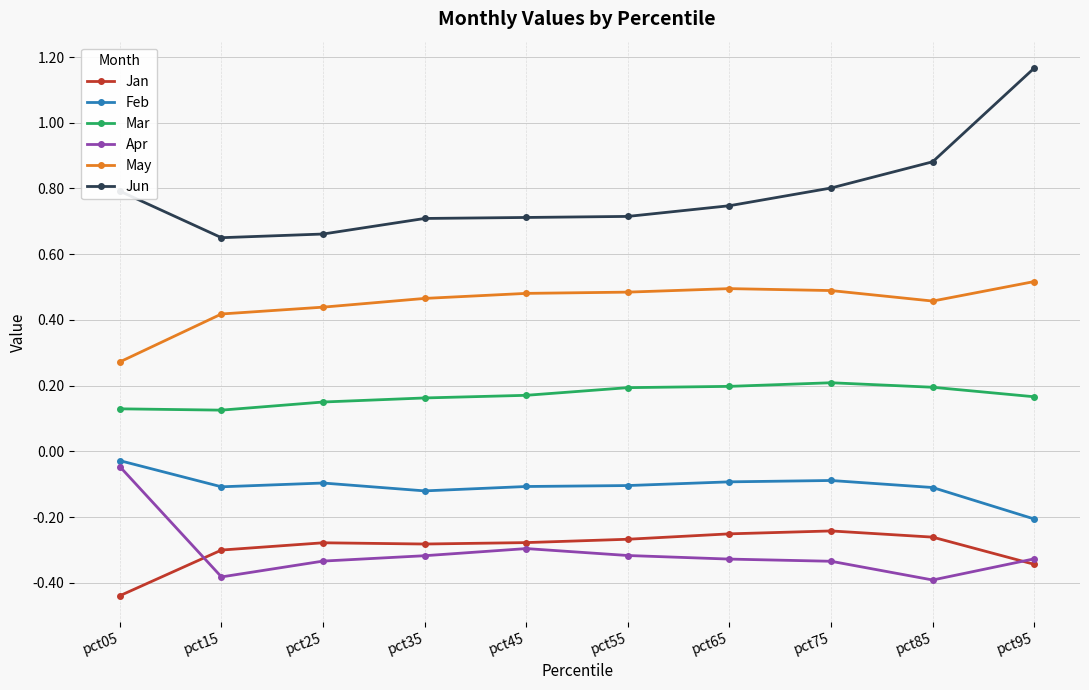

At which label does Feb reach its peak?

pct05